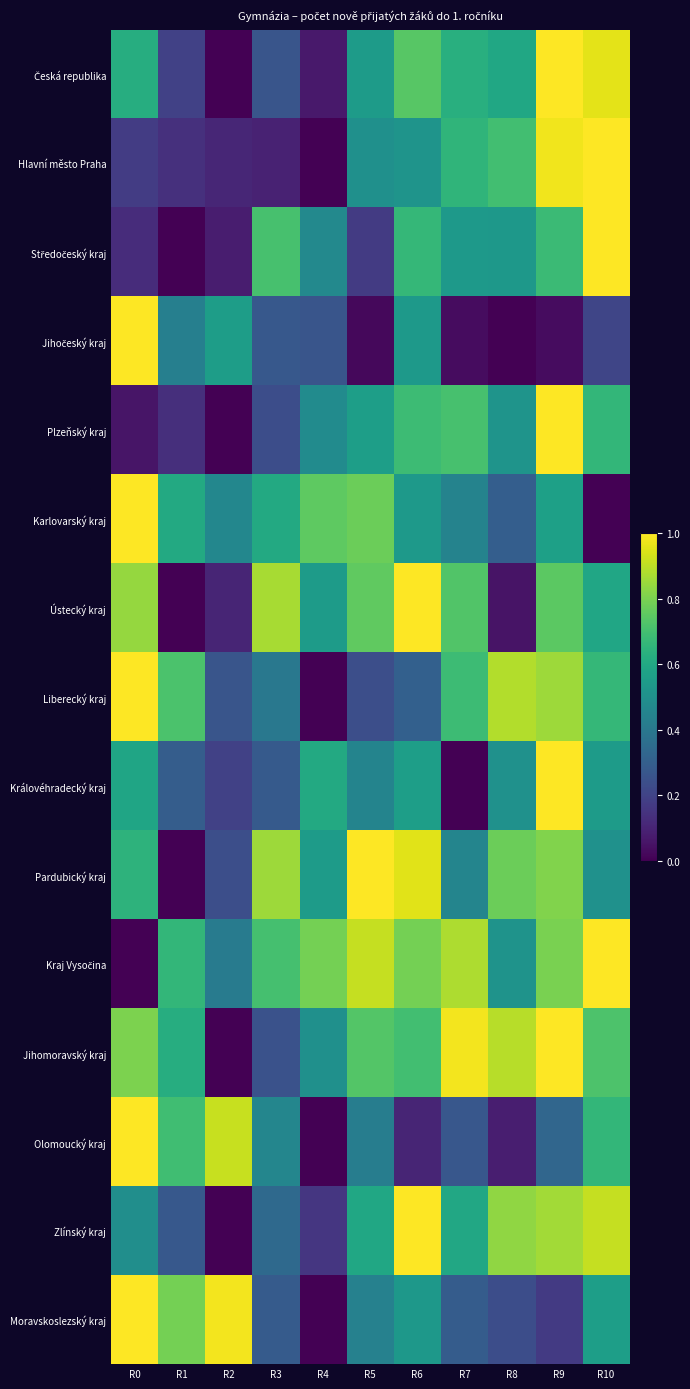

At R9, list the series in order from largest to smallest.

Česká republika, Plzeňský kraj, Královéhradecký kraj, Jihomoravský kraj, Hlavní město Praha, Zlínský kraj, Liberecký kraj, Pardubický kraj, Kraj Vysočina, Ústecký kraj, Středočeský kraj, Karlovarský kraj, Olomoucký kraj, Moravskoslezský kraj, Jihočeský kraj